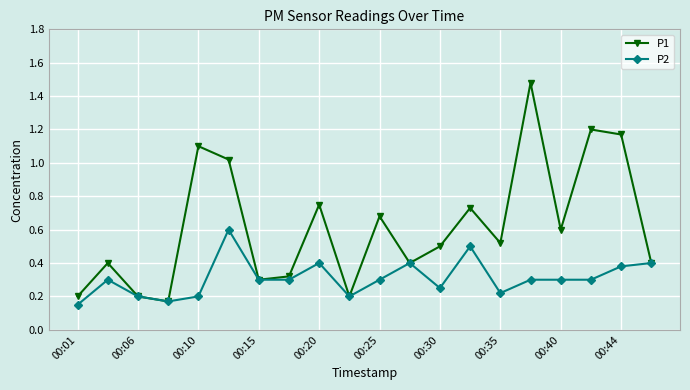

How many interior local peaks does the P1 series have?

7